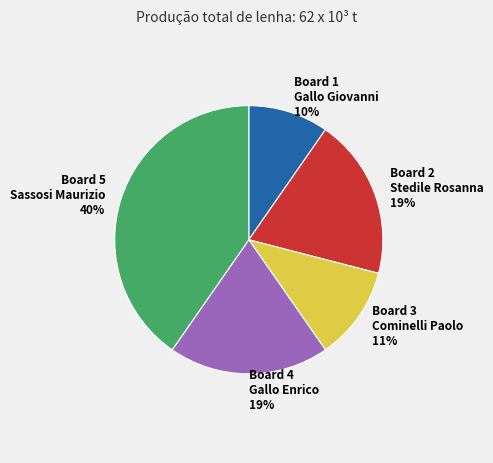

Do Board 4 Gallo Enrico 19% and Board 1 Gallo Giovanni 10% together represent more than half of the pie?

No